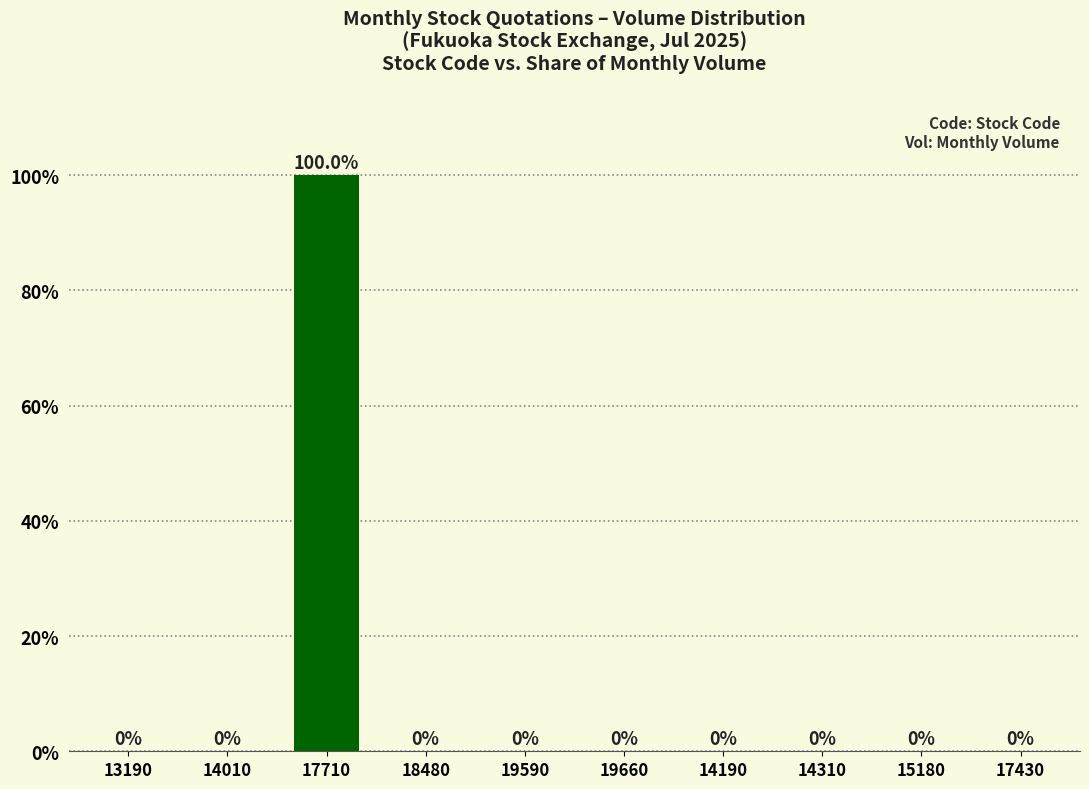

What is the sum of all values?

100